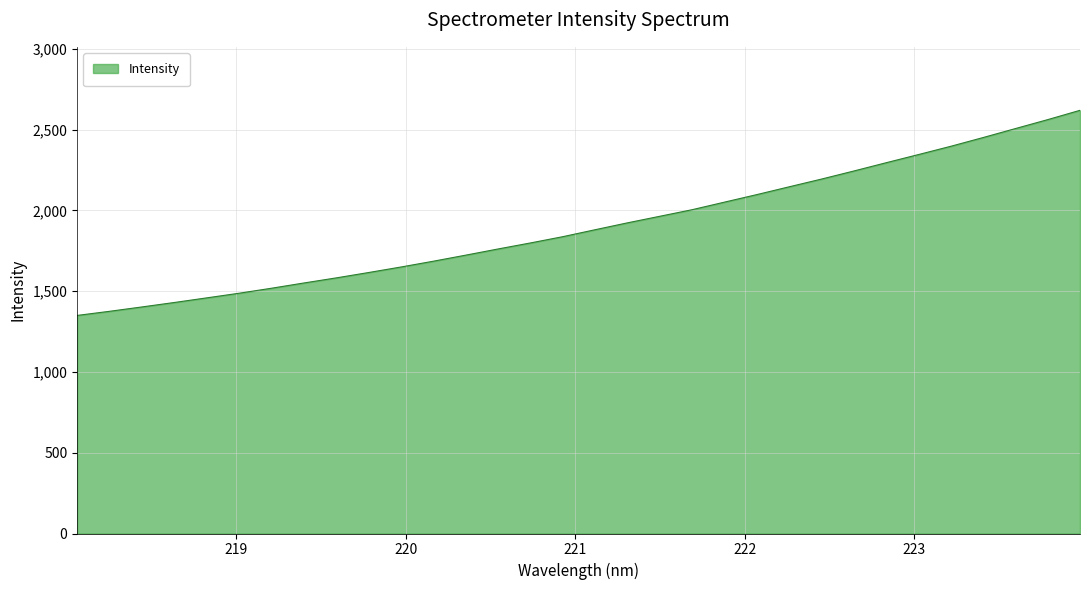

What is the average value?

1903.1